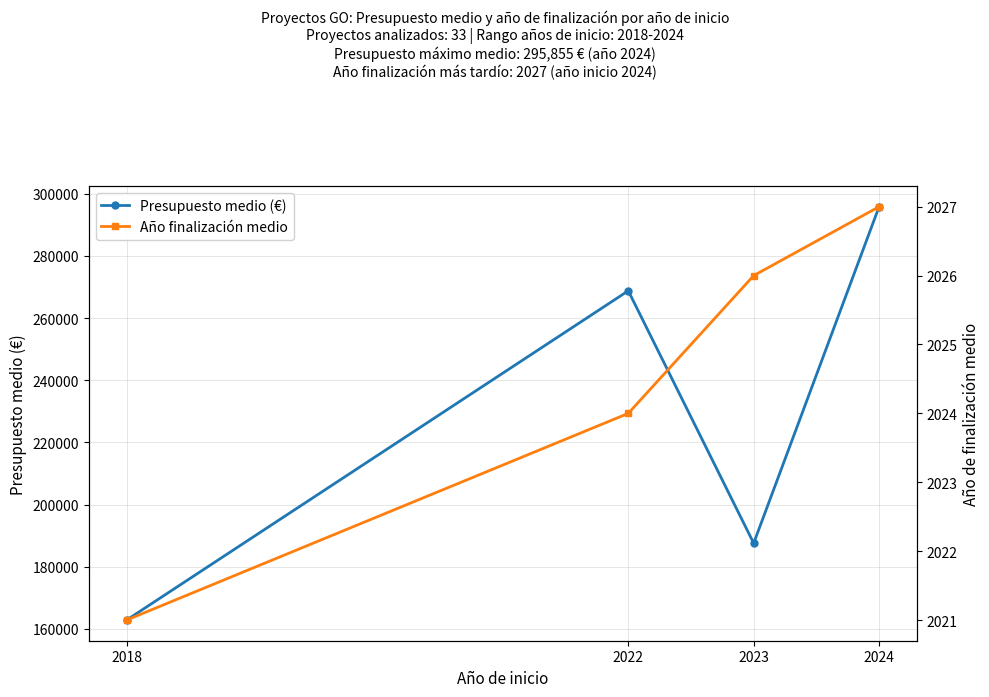

Is the value of Año finalización medio at 2022 greater than the value of Presupuesto medio (€) at 2022?

No